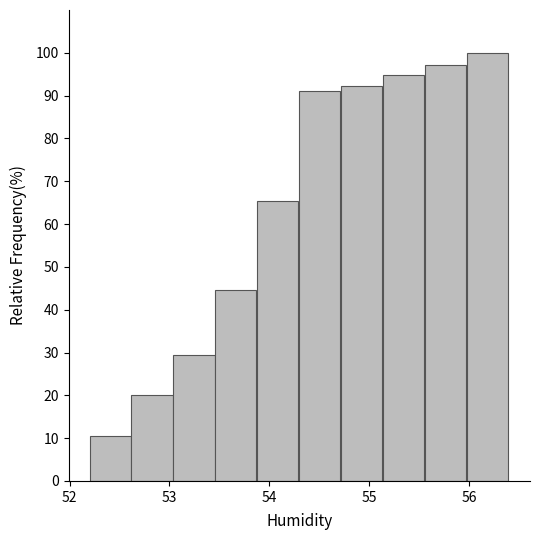

Over which range of the x-axis is the bar tallest?

55.98 to 56.40